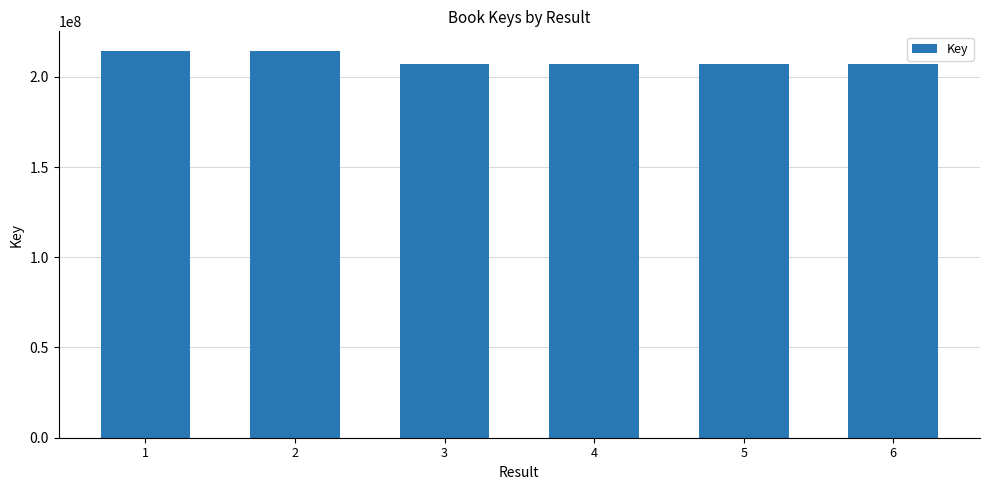

What is the difference between the maximum and minimum values?

7214875